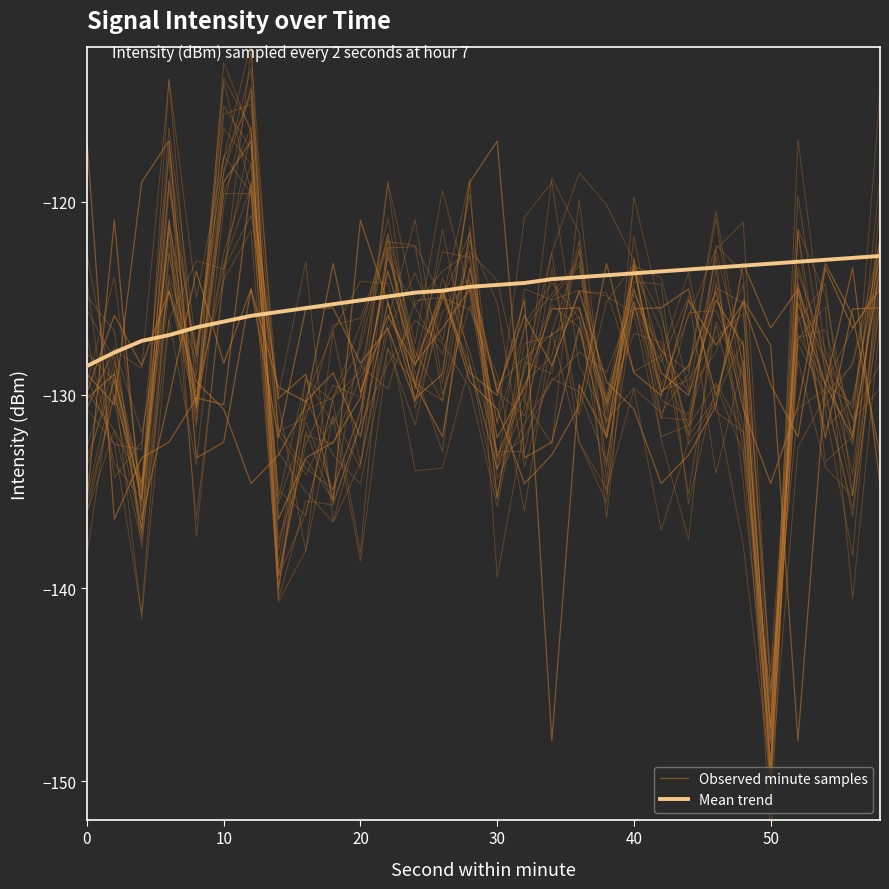

Reading right to left, list all the values displayed in this chart.

min00: 58=-123.4	56=-132.2	54=-129.5	52=-125.2	50=-147.9	48=-127.4	46=-125.1	44=-130.0	42=-128.9	40=-124.5	38=-130.3	36=-125.5	34=-125.5	32=-129.6	30=-132.2	28=-124.5	26=-126.5	24=-128.4	22=-123.6	20=-130.2	18=-132.4	16=-133.3	14=-136.4	12=-116.8	10=-119.0	8=-130.5	6=-120.9	4=-135.5	2=-128.9	0=-130.2
min01: 58=-124.5	56=-126.5	54=-123.4	52=-132.2	50=-129.5	48=-125.2	46=-127.4	44=-125.1	42=-130.0	40=-128.9	38=-123.2	36=-130.6	34=-133.1	32=-134.6	30=-130.7	28=-129.3	26=-124.6	24=-128.5	22=-125.9	20=-129.9	18=-123.2	16=-130.6	14=-133.1	12=-134.6	10=-130.7	8=-129.3	6=-124.6	4=-128.5	2=-125.9	0=-129.9
min02: 58=-133.1	56=-125.9	54=-123.2	52=-130.6	50=-134.6	48=-130.7	46=-124.6	44=-128.5	42=-129.9	40=-123.4	38=-132.2	36=-129.5	34=-147.9	32=-125.1	30=-130.0	28=-128.9	26=-124.5	24=-130.3	22=-126.5	20=-128.4	18=-125.5	16=-125.5	14=-132.2	12=-124.5	10=-132.4	8=-133.3	6=-116.8	4=-119.0	2=-130.5	0=-128.9
min03: 58=-134.6	56=-123.4	54=-129.5	52=-147.9	50=-127.4	48=-125.1	46=-130.0	44=-124.5	42=-125.5	40=-125.5	38=-132.2	36=-126.5	34=-132.4	32=-133.3	30=-116.8	28=-119.0	26=-128.9	24=-130.2	22=-125.2	20=-132.2	18=-128.9	16=-130.3	14=-129.6	12=-124.5	10=-128.4	8=-123.6	6=-130.2	4=-136.4	2=-120.9	0=-135.5
min04: 58=-125.5	56=-125.5	54=-132.2	52=-124.5	50=-126.5	48=-123.2	46=-130.6	44=-133.1	42=-134.6	40=-130.7	38=-129.3	36=-124.6	34=-128.5	32=-125.9	30=-129.9	28=-123.4	26=-132.2	24=-129.5	22=-125.2	20=-120.9	18=-135.5	16=-128.9	14=-130.2	12=-119.0	10=-130.5	8=-130.2	6=-132.4	4=-133.3	2=-136.4	0=-116.8
mean_line: 58=-122.8	56=-122.9	54=-123.0	52=-123.1	50=-123.2	48=-123.3	46=-123.4	44=-123.5	42=-123.6	40=-123.7	38=-123.8	36=-123.9	34=-124.0	32=-124.2	30=-124.3	28=-124.4	26=-124.6	24=-124.7	22=-124.9	20=-125.1	18=-125.3	16=-125.5	14=-125.7	12=-125.9	10=-126.2	8=-126.5	6=-126.9	4=-127.2	2=-127.8	0=-128.5